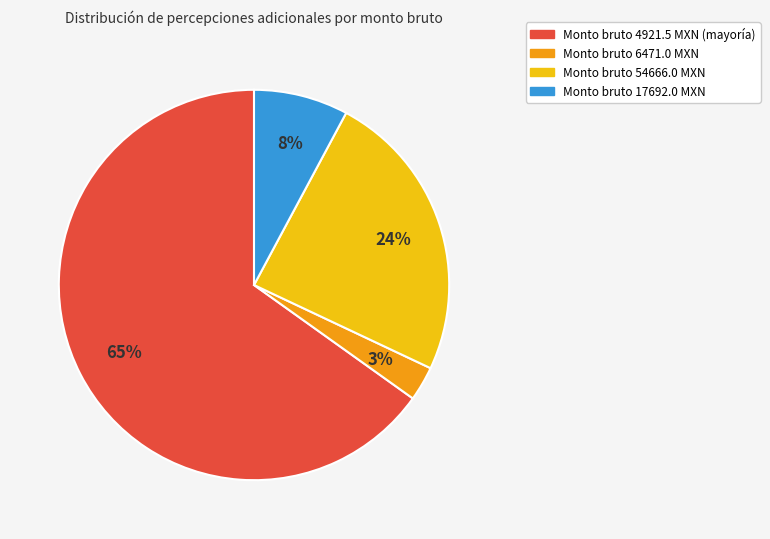

To the nearest percent, what is the difference between the largest and smallest slice percentages?

62%